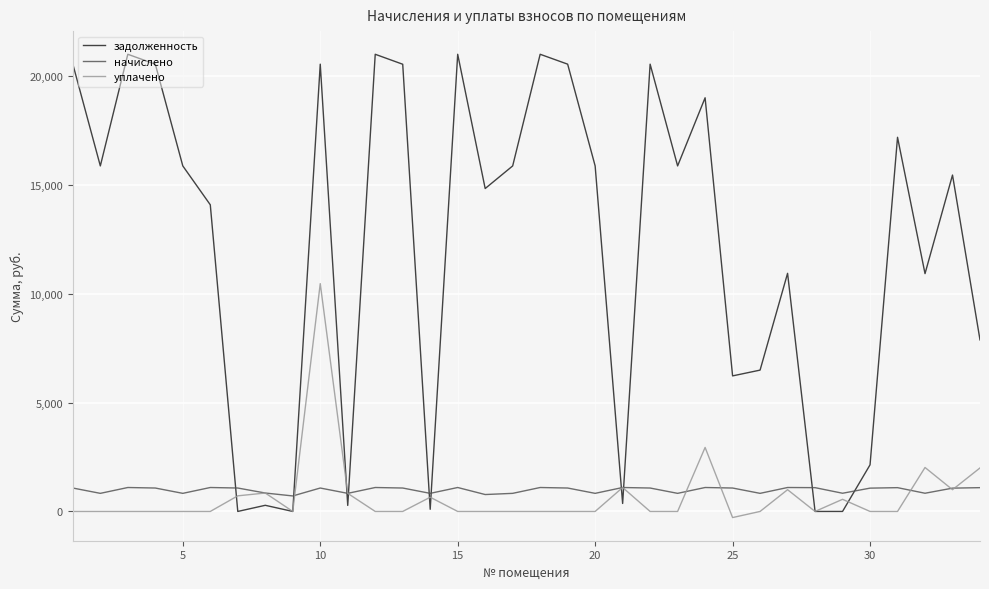

How many lines are shown in the chart?

3